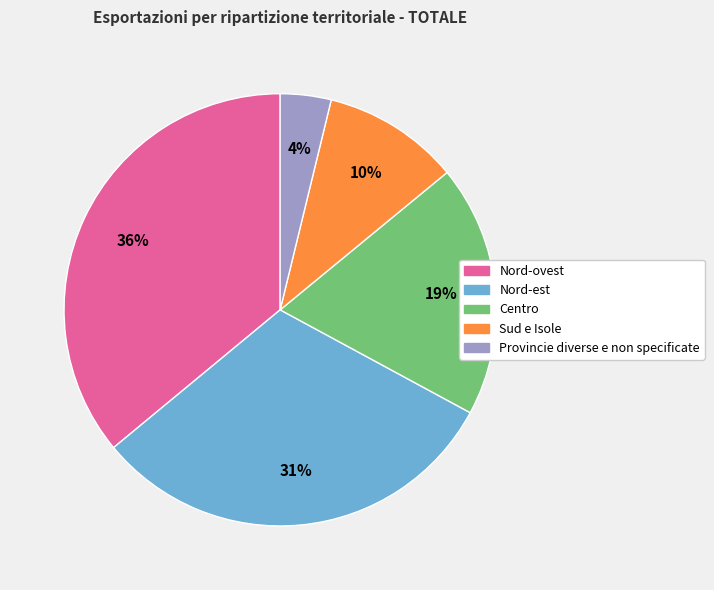

Which slice is the smallest?

Provincie diverse e non specificate